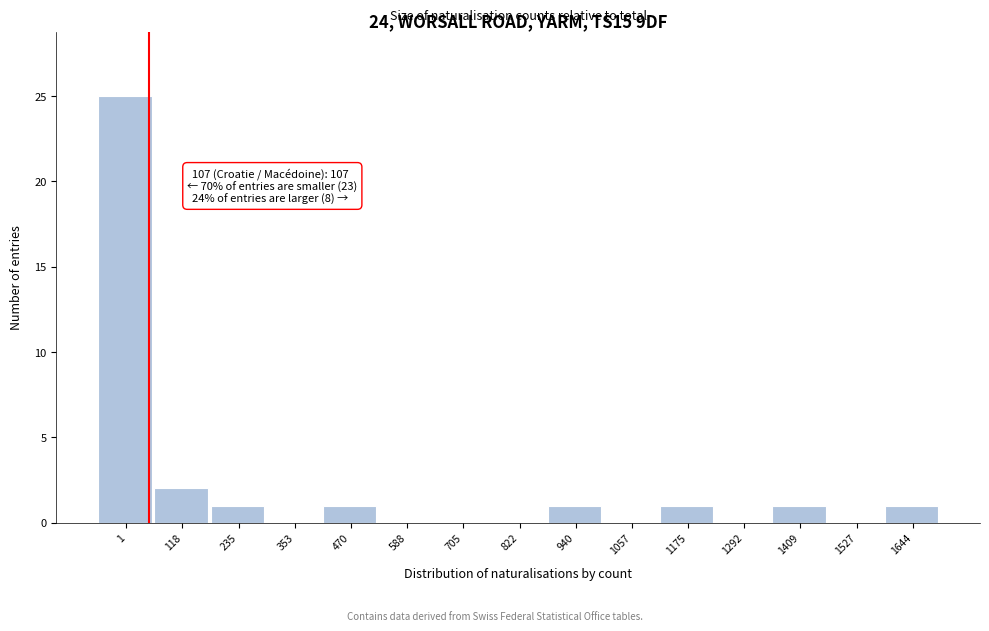

Reading left to right, what are all the values shown in this chart?

1=25	118=2	235=1	353=0	470=1	588=0	705=0	822=0	940=1	1057=0	1175=1	1292=0	1409=1	1527=0	1644=1